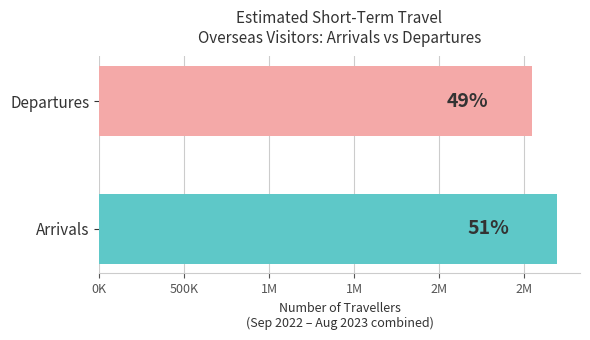

Are the bars horizontal?

Yes